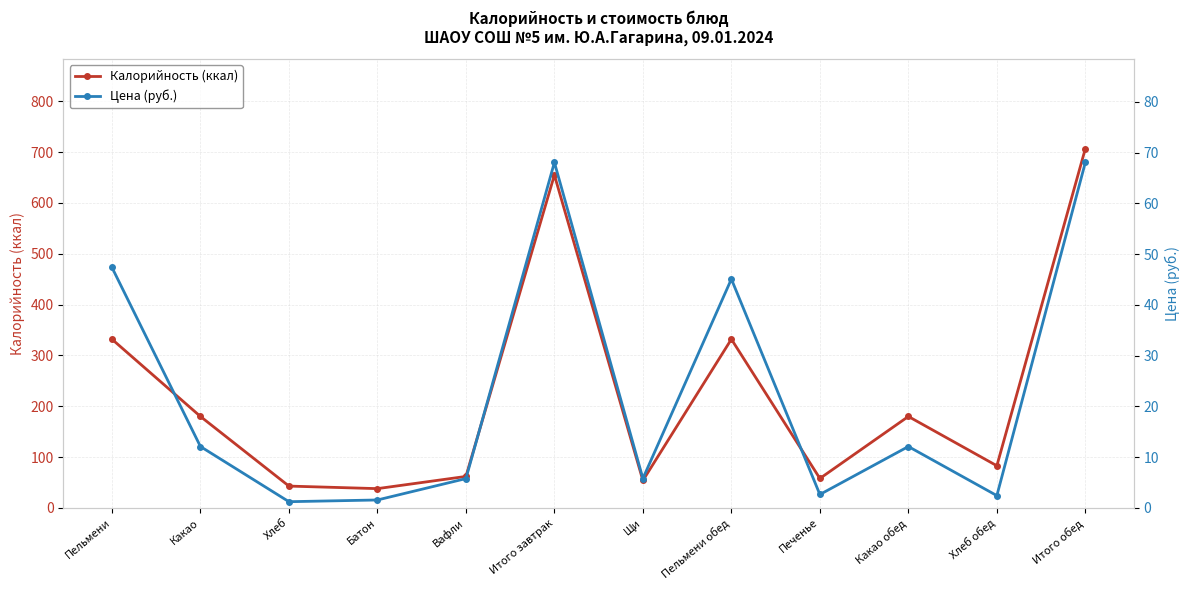

True or false: Калорийность (ккал) and Цена (руб.) cross at least once.

False